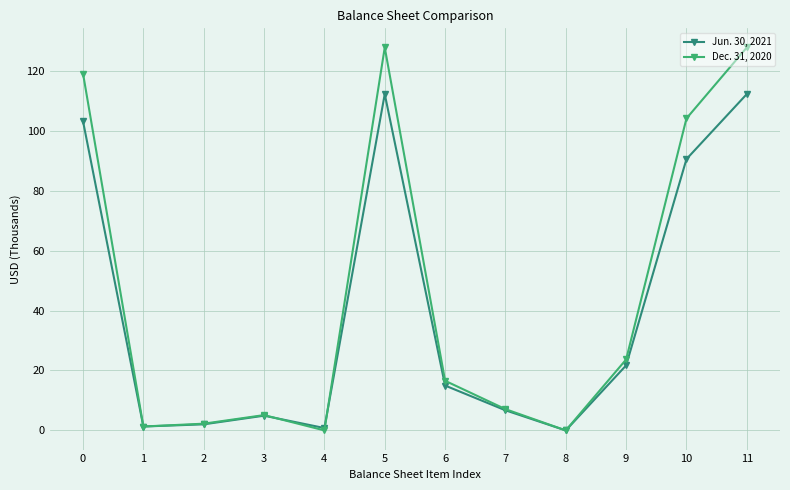

The value of Jun. 30, 2021 at 7 is 6718. True or false?

True